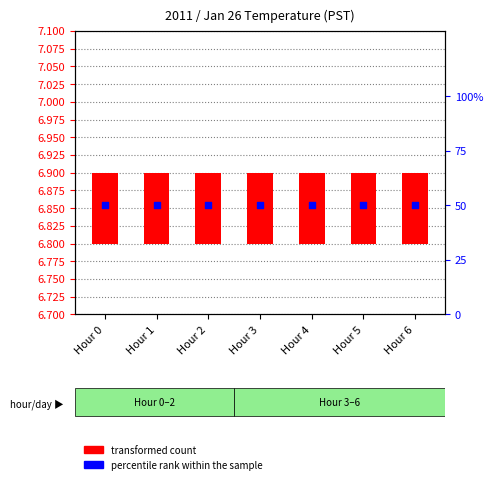

At how many categories does at least one series exceed 46?

7